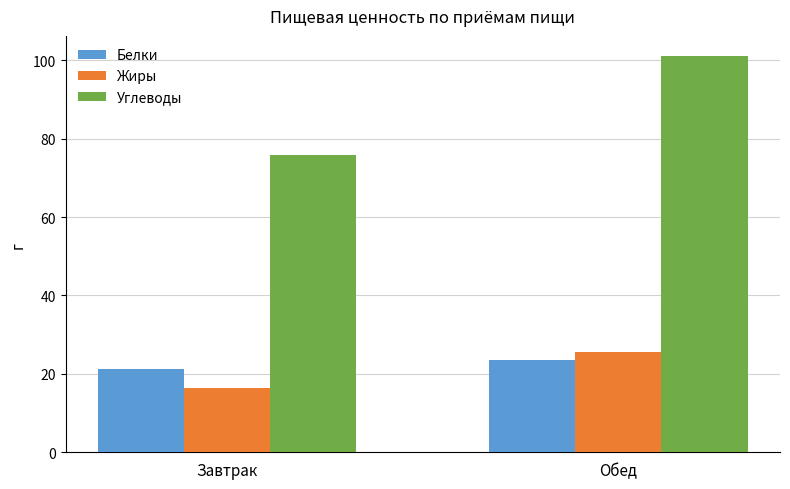

What is the label of the 1st bar from the right?

Обед